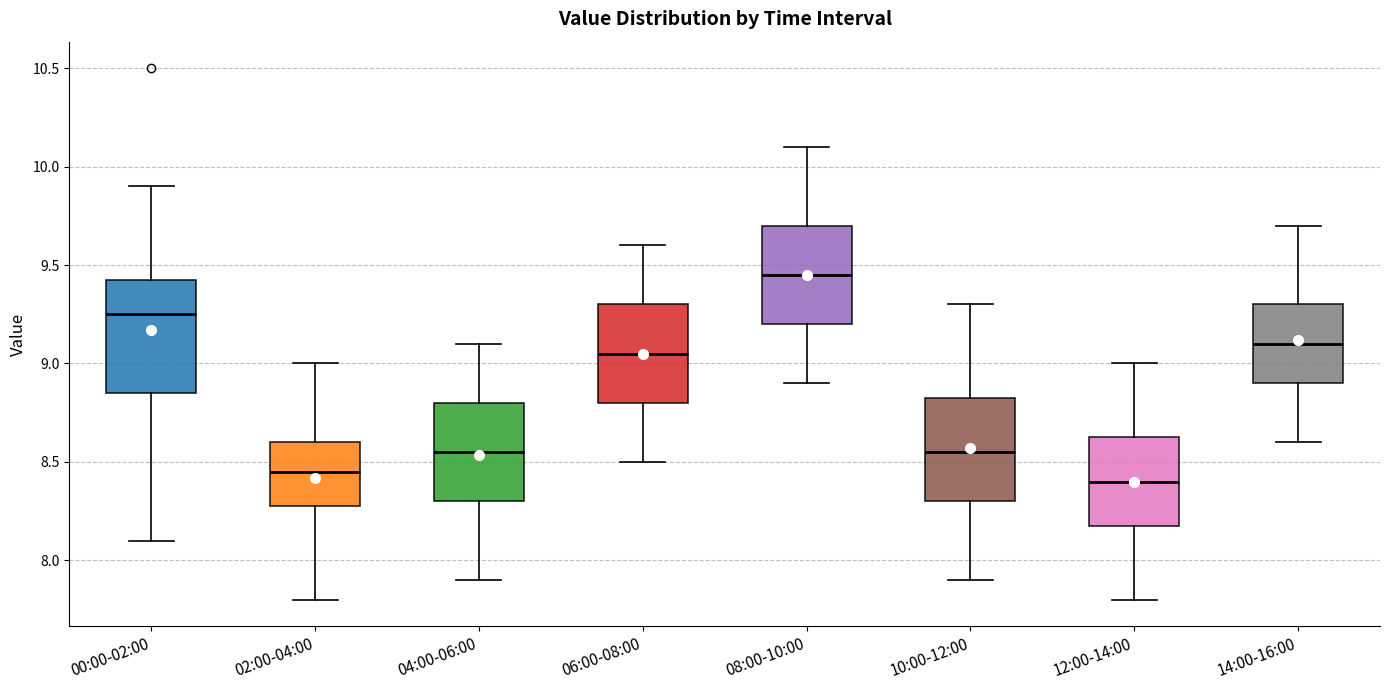

Reading left to right, read every box against the y-axis: the position of its median line, the range the box covers, and the ends of its whiskers. The values are not printed on the chart, so give them approximately, as read against the axis.

00:00-02:00: median 9.25, box 8.85 to 9.45, whiskers 8.10 to 9.90
02:00-04:00: median 8.45, box 8.30 to 8.60, whiskers 7.80 to 9.00
04:00-06:00: median 8.55, box 8.30 to 8.80, whiskers 7.90 to 9.10
06:00-08:00: median 9.05, box 8.80 to 9.30, whiskers 8.50 to 9.60
08:00-10:00: median 9.45, box 9.20 to 9.70, whiskers 8.90 to 10.10
10:00-12:00: median 8.55, box 8.30 to 8.85, whiskers 7.90 to 9.30
12:00-14:00: median 8.40, box 8.20 to 8.65, whiskers 7.80 to 9.00
14:00-16:00: median 9.10, box 8.90 to 9.30, whiskers 8.60 to 9.70